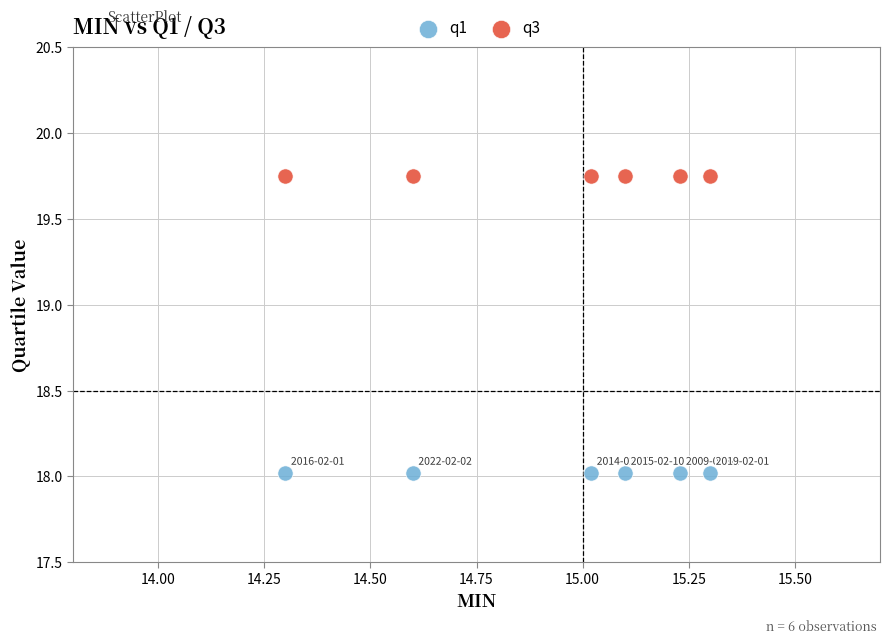

Which series reaches the minimum Y coordinate?

q1